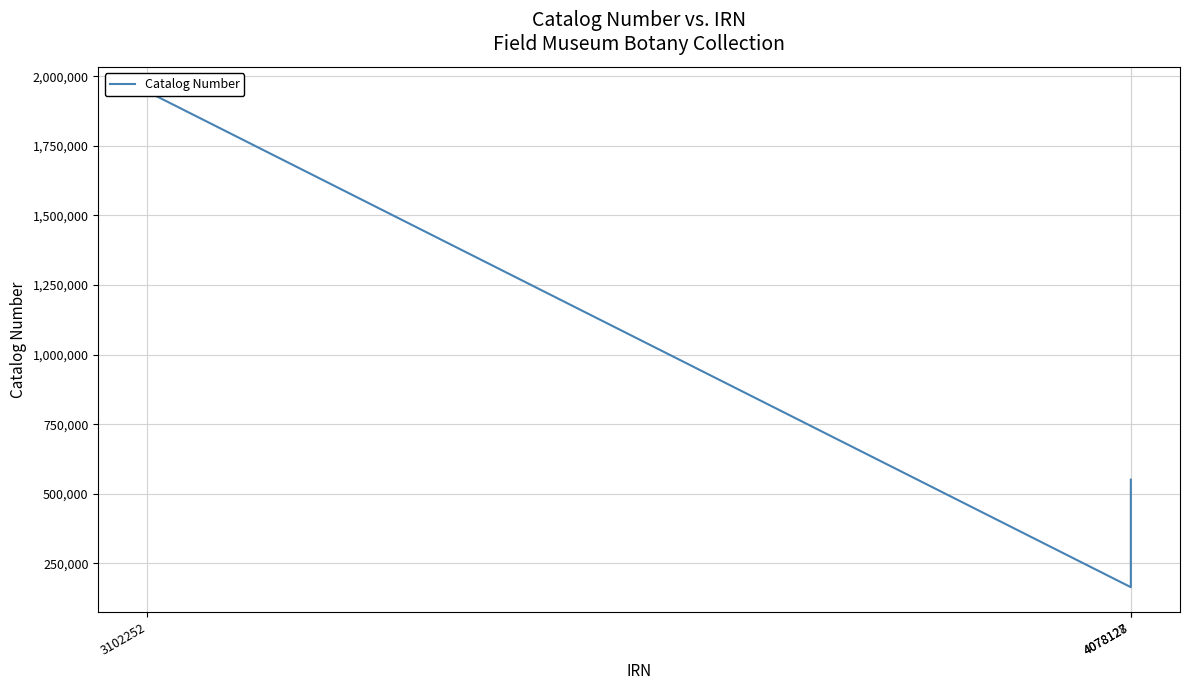

How many distinct data groups are displayed?

1